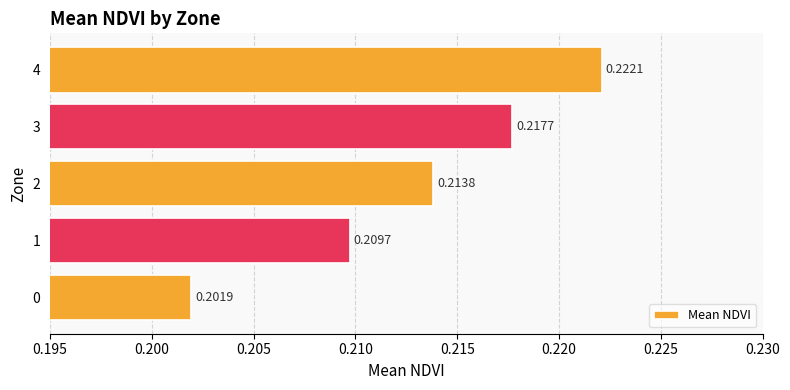

Which has a higher value, 1 or 3?

3